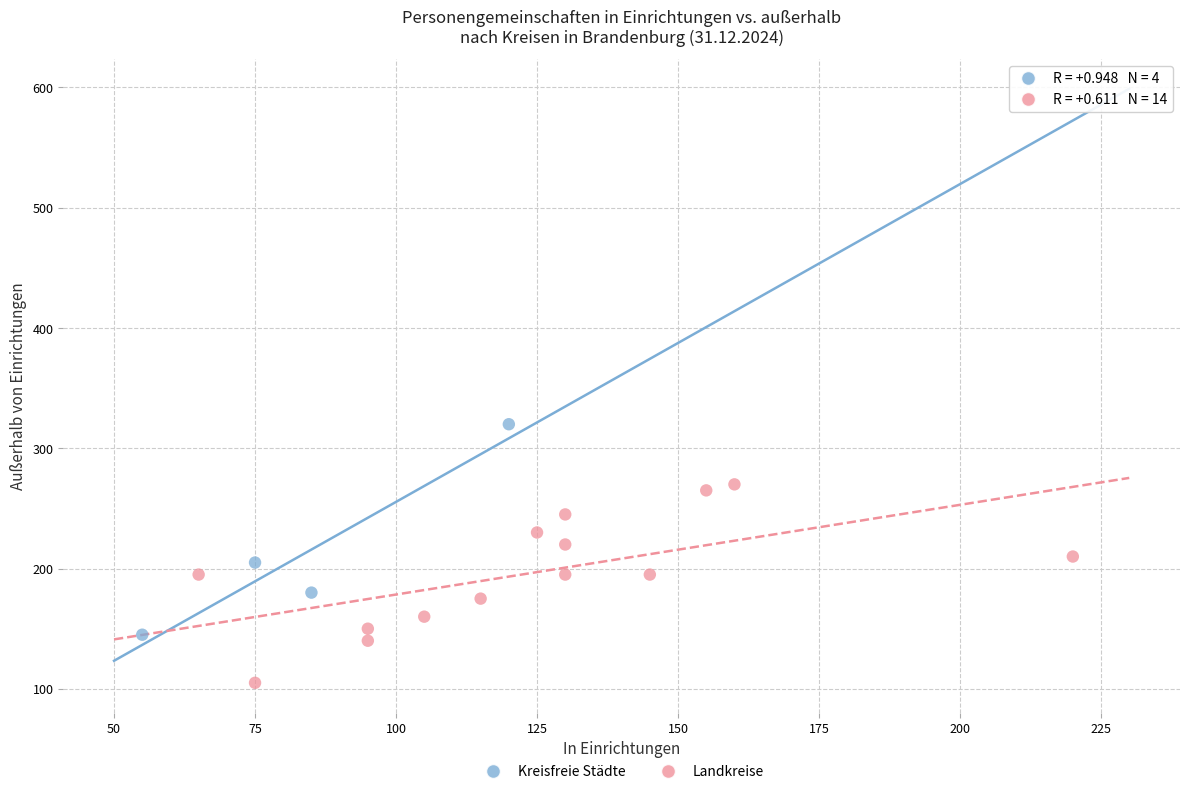

Which series contains the highest Y value?

Kreisfreie Städte